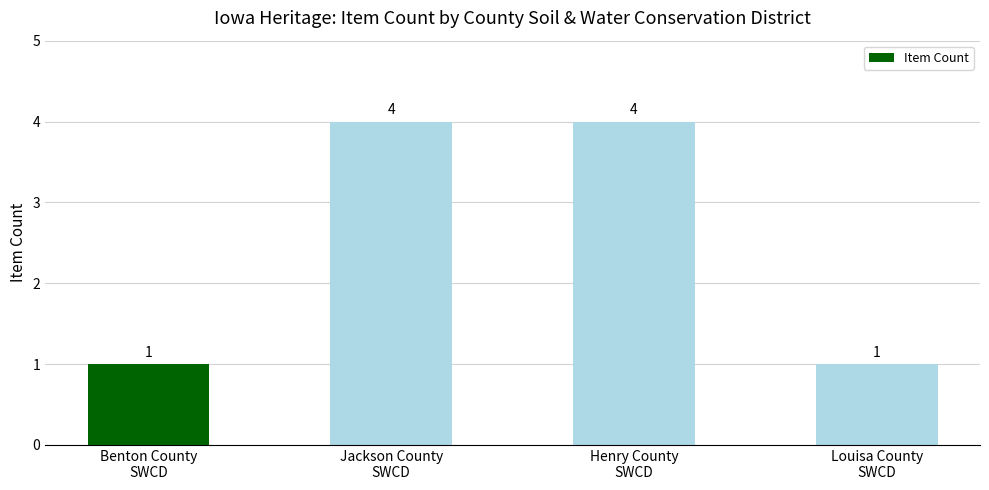

What is the ratio of the value at Jackson County
SWCD to the value at Henry County
SWCD?

1.0